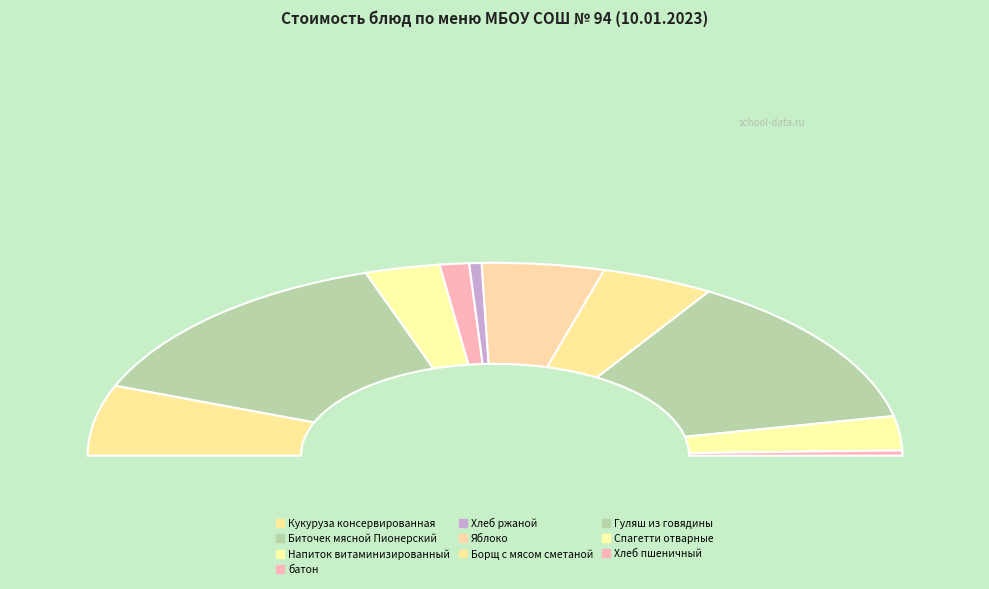

True or false: Кукуруза консервированная accounts for 22% of the total.

False